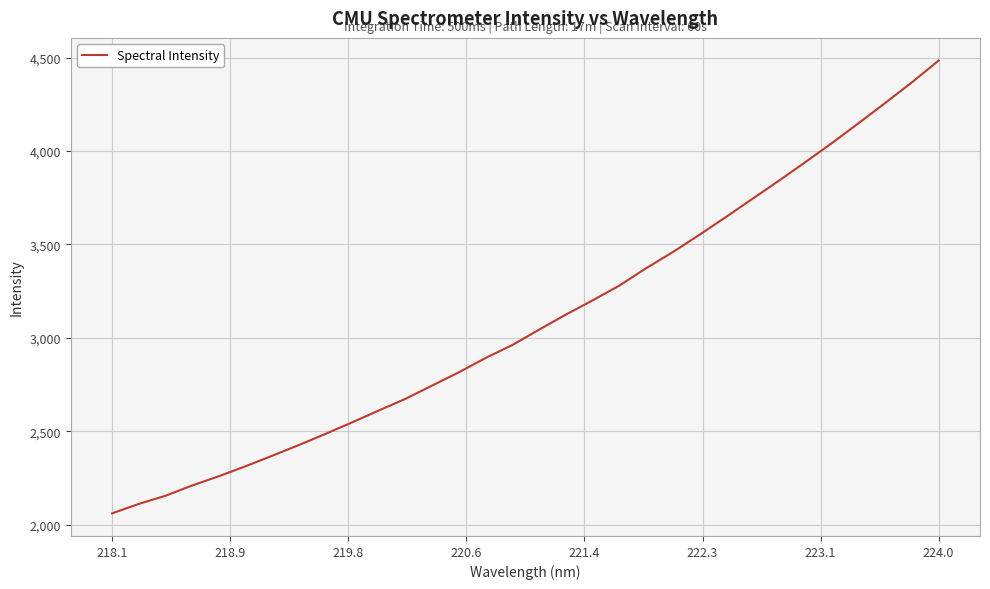

Does the chart display data point markers on the line(s)?

No